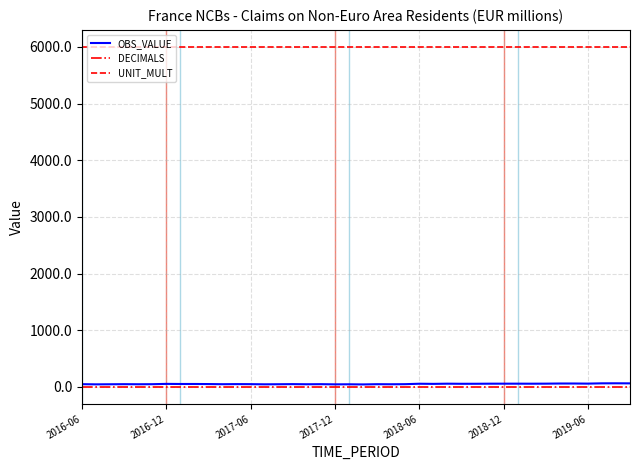

Which series has the largest total across all categories?

UNIT_MULT